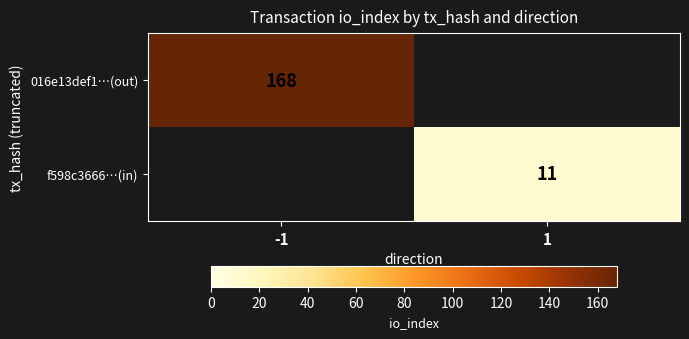

Which category has the lowest value across all series?

1